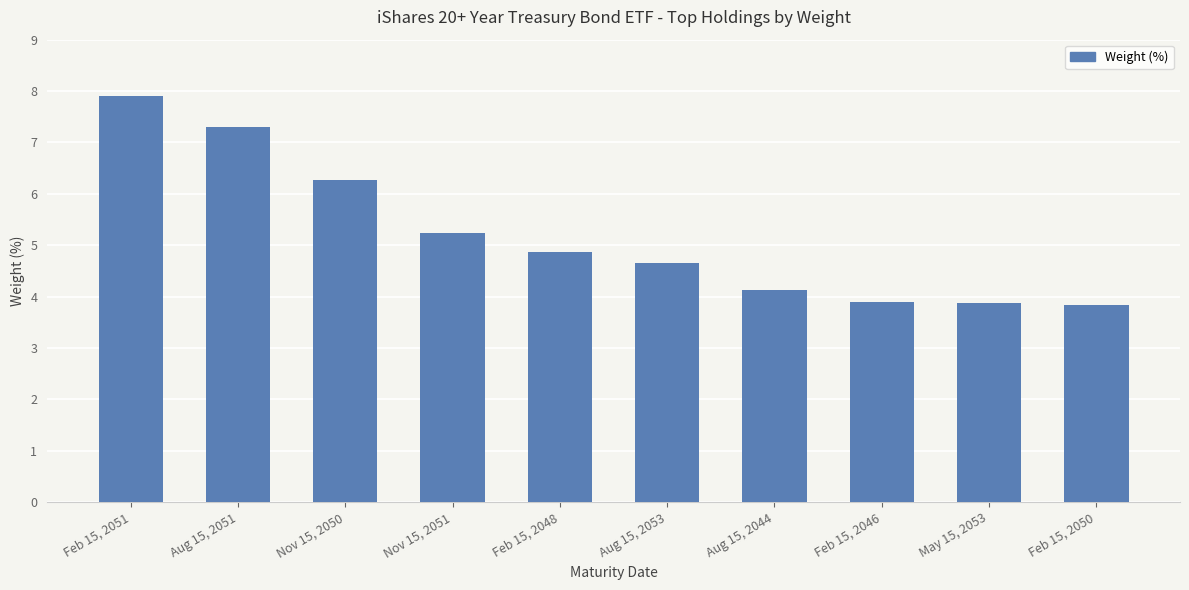

What is the difference between the values at Feb 15, 2051 and Nov 15, 2050?

1.6